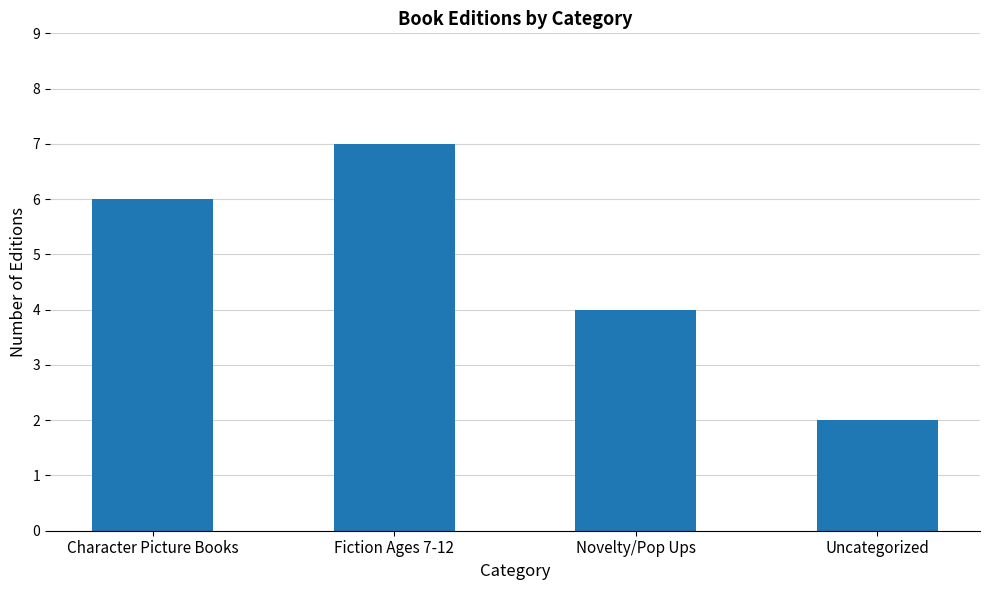

Rank the categories by value from highest to lowest.

Fiction Ages 7-12, Character Picture Books, Novelty/Pop Ups, Uncategorized